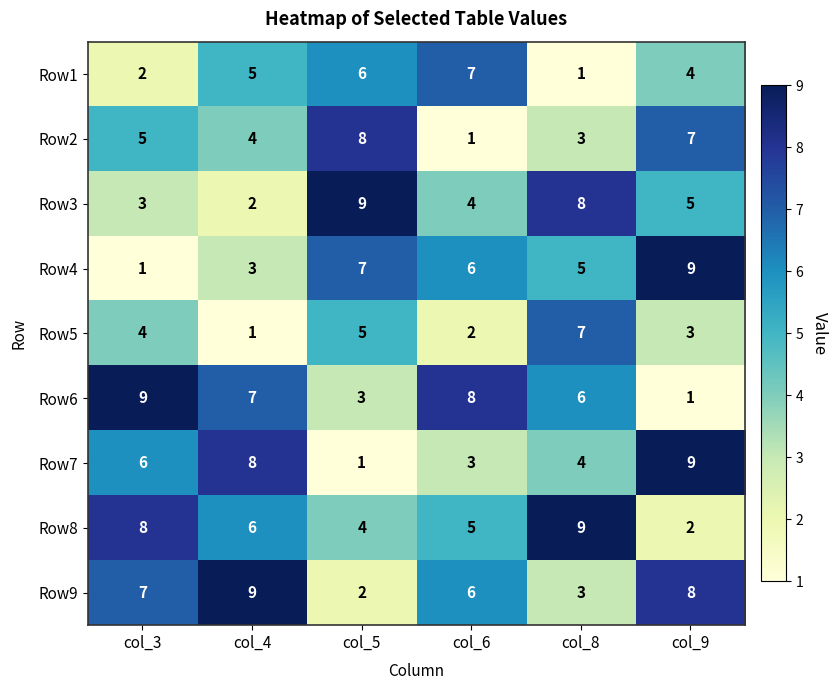

Count the Row9 values in the range 3 to 8.

4